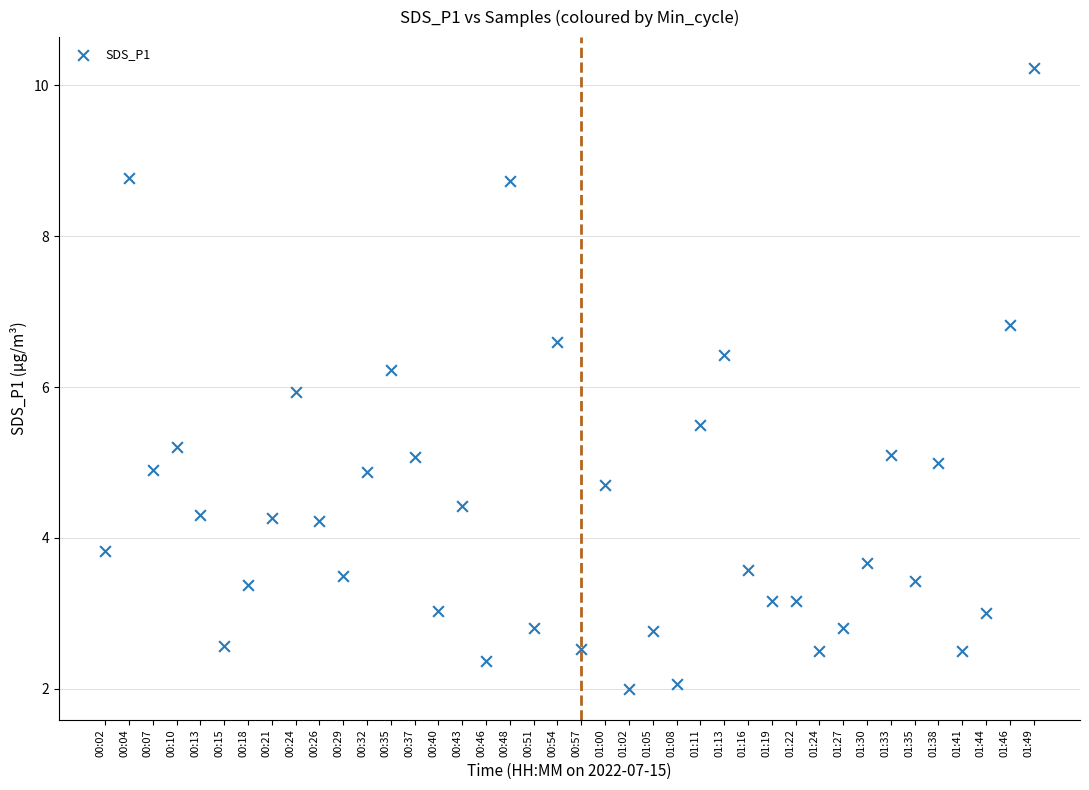

What is the range of Y values (max minus min)?

8.2